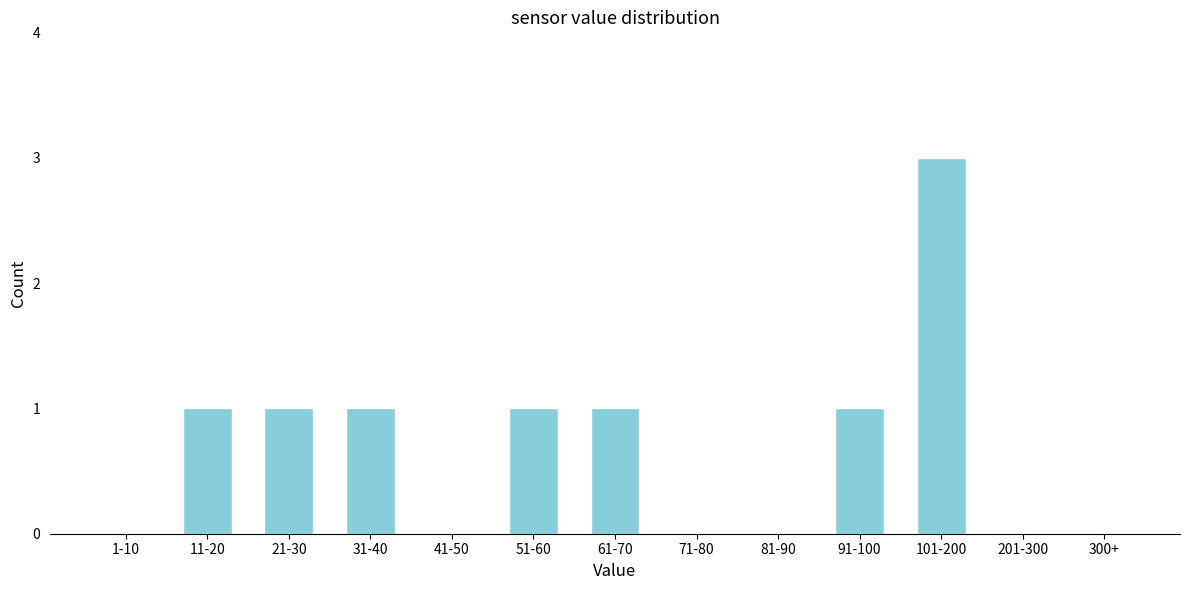

Reading left to right, transcribe all the data shown in this chart.

1-10=0	11-20=1	21-30=1	31-40=1	41-50=0	51-60=1	61-70=1	71-80=0	81-90=0	91-100=1	101-200=3	201-300=0	300+=0